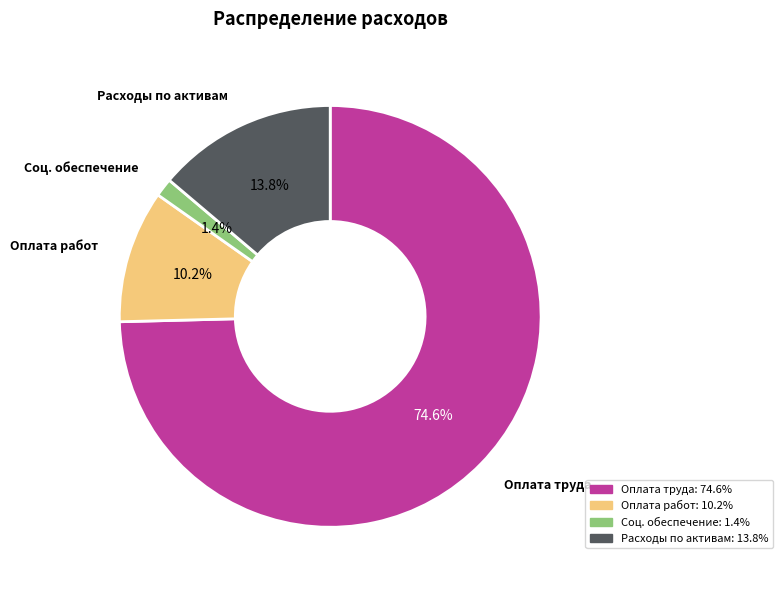

Count the number of slices in the pie.

4